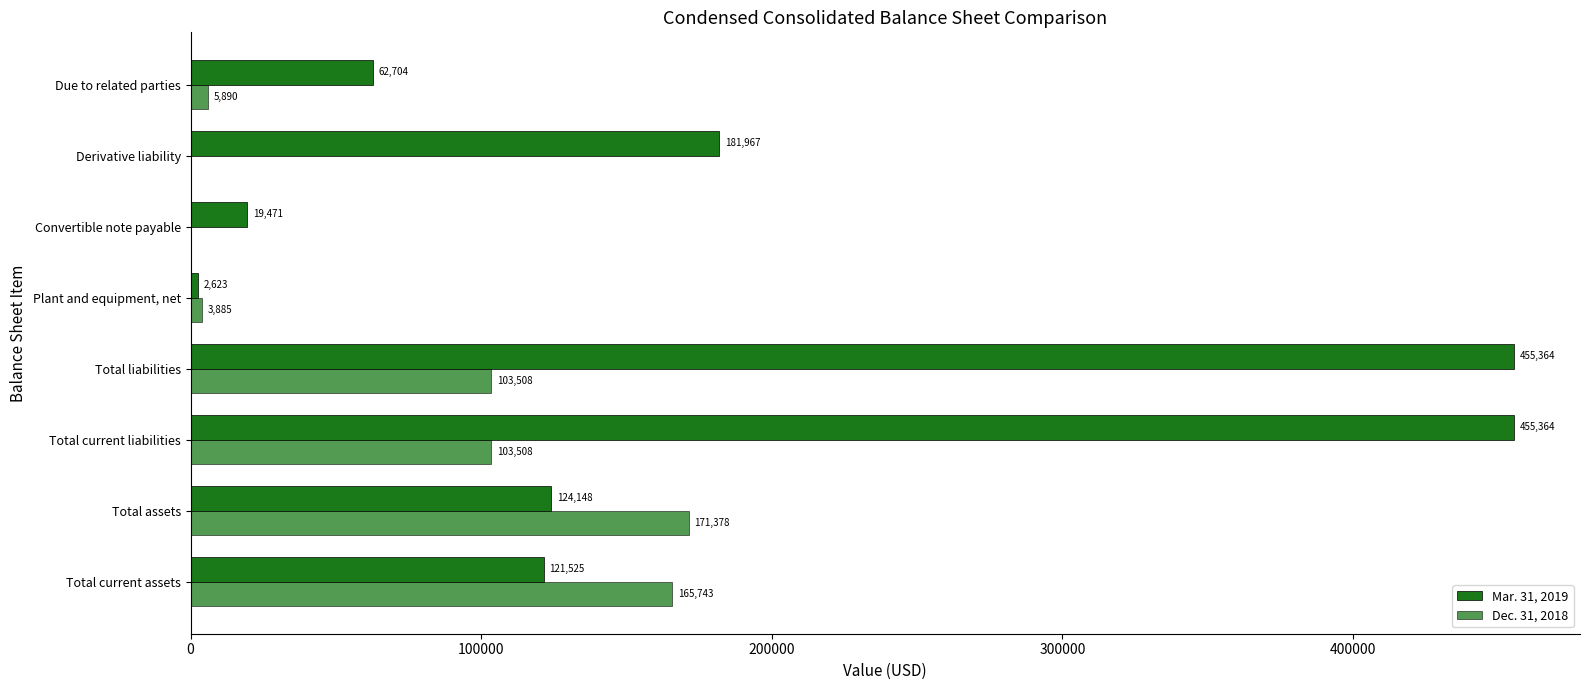

Reading left to right, extract all data points from this chart.

Mar. 31, 2019: 121525	124148	455364	455364	2623	19471	181967	62704
Dec. 31, 2018: 165743	171378	103508	103508	3885	0	0	5890